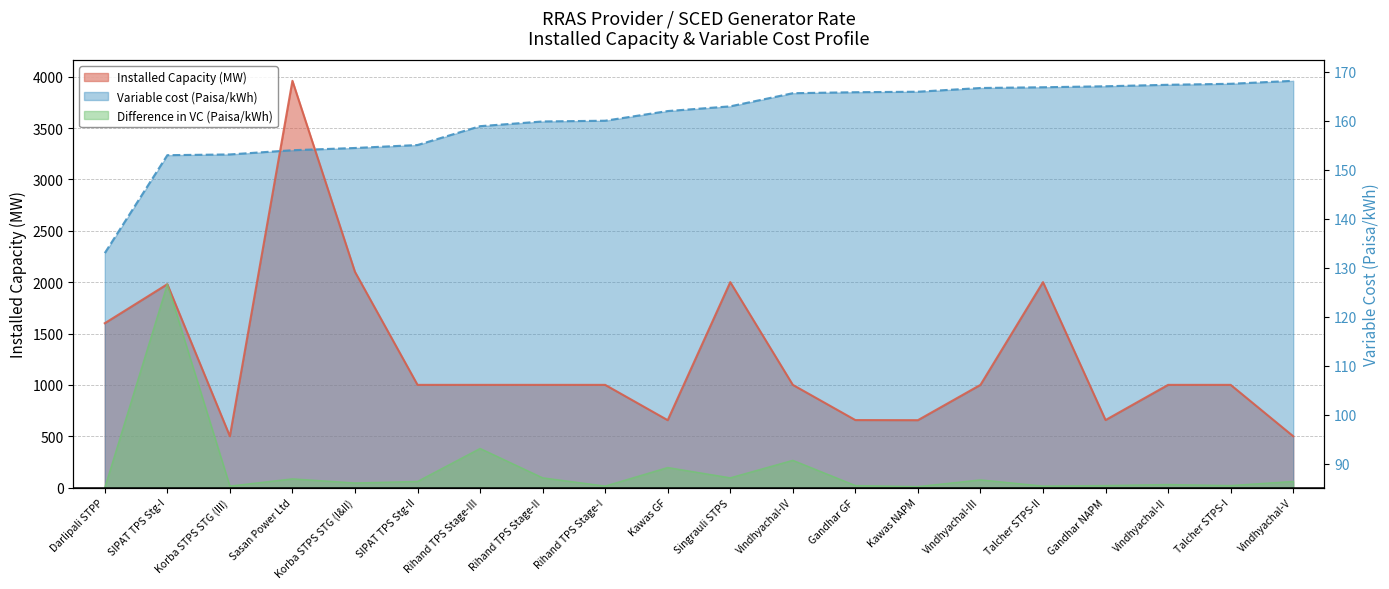

True or false: Difference in VC and Variable cost (Paisa/kWh) cross at least once.

False